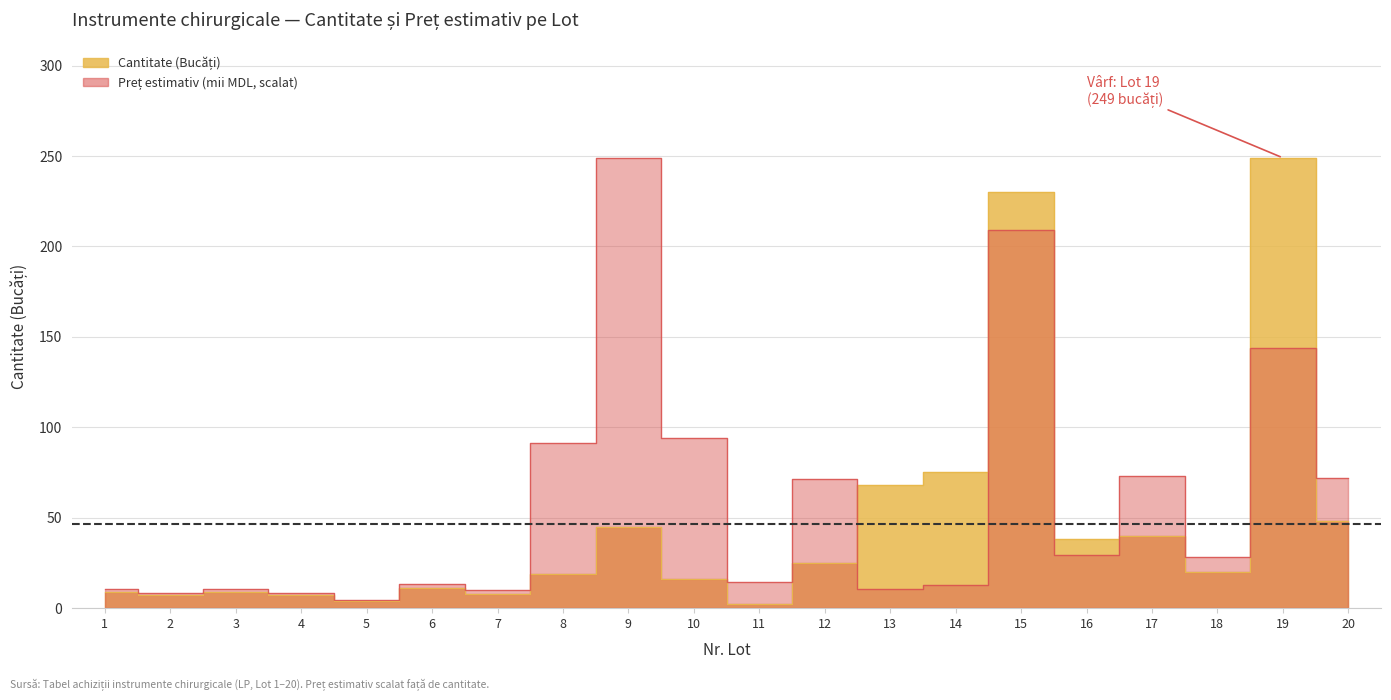

List the labels in order of Preț estimativ (mii) value, largest first.

9, 15, 19, 10, 8, 17, 20, 12, 16, 18, 11, 6, 14, 1, 13, 3, 7, 2, 4, 5